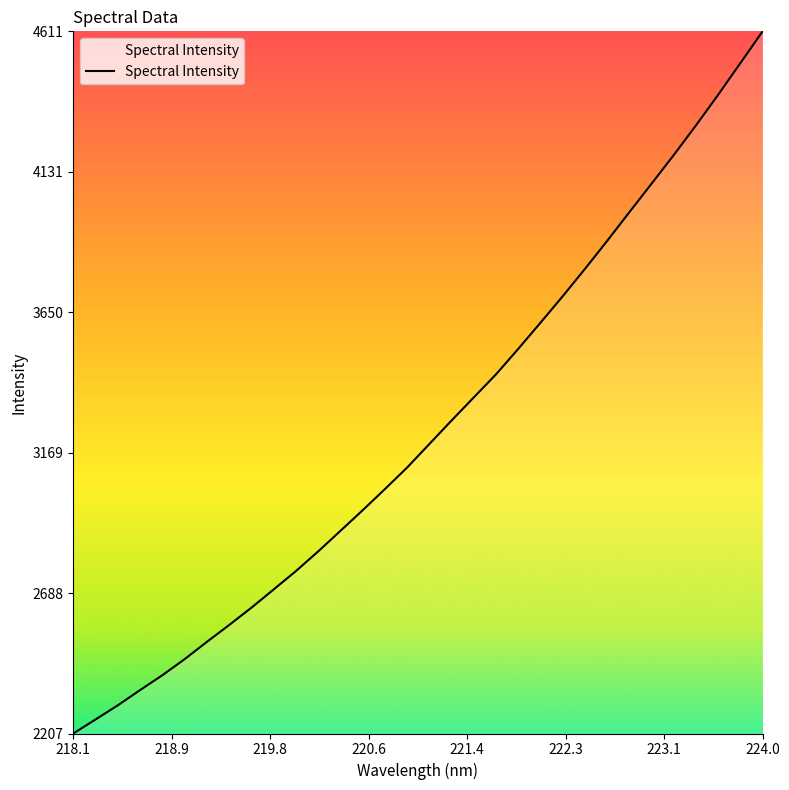

What is the greatest value displayed?

4611.4